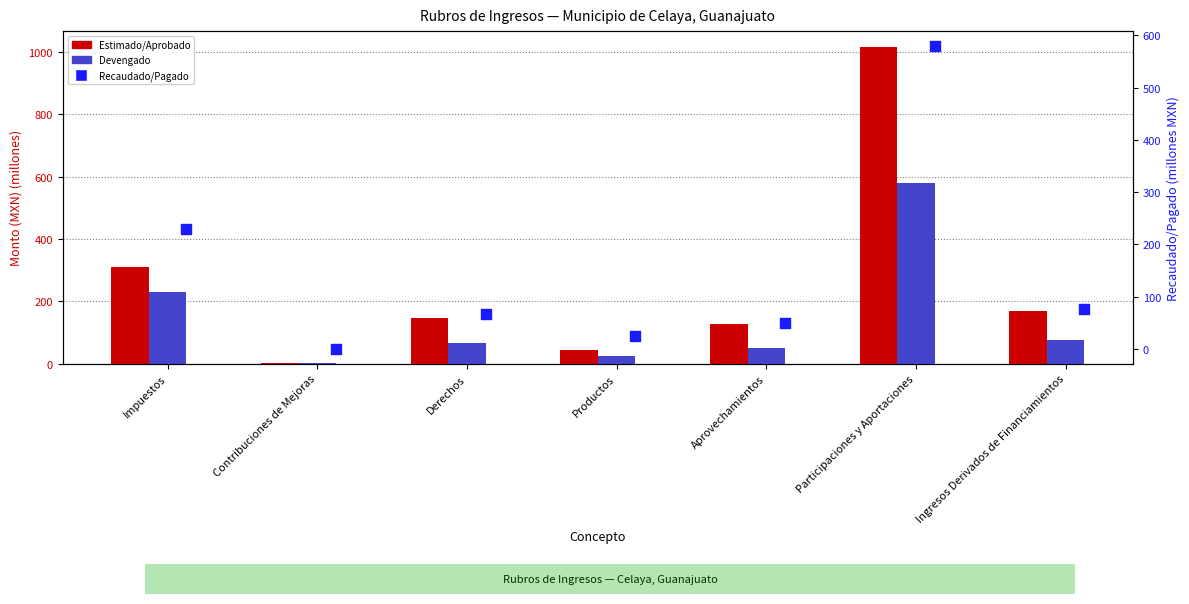

What is the total value across all series at Derechos?

283.2